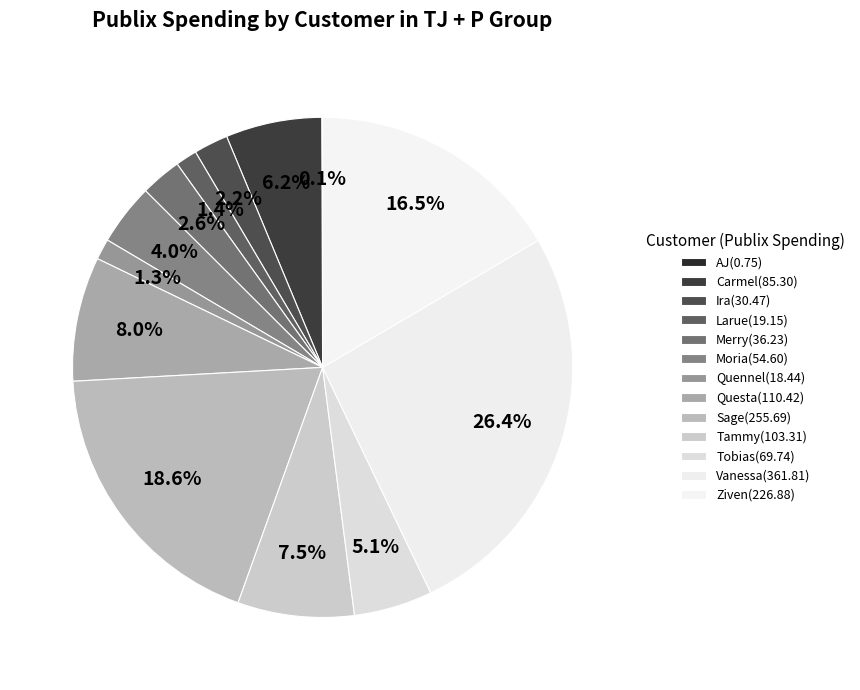

To the nearest percent, what is the difference between the largest and smallest slice percentages?

26%